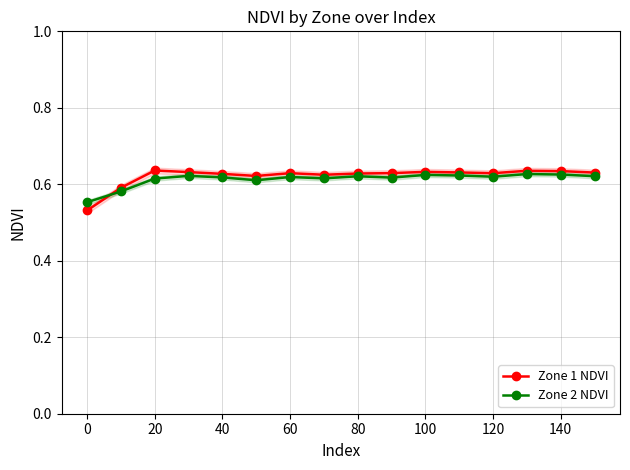

Rank the series by their maximum value, from highest to lowest.

Zone 1 NDVI, Zone 2 NDVI